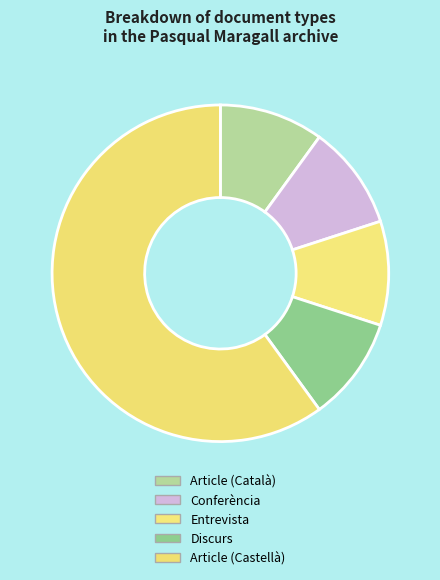

How many segments does this pie chart have?

5